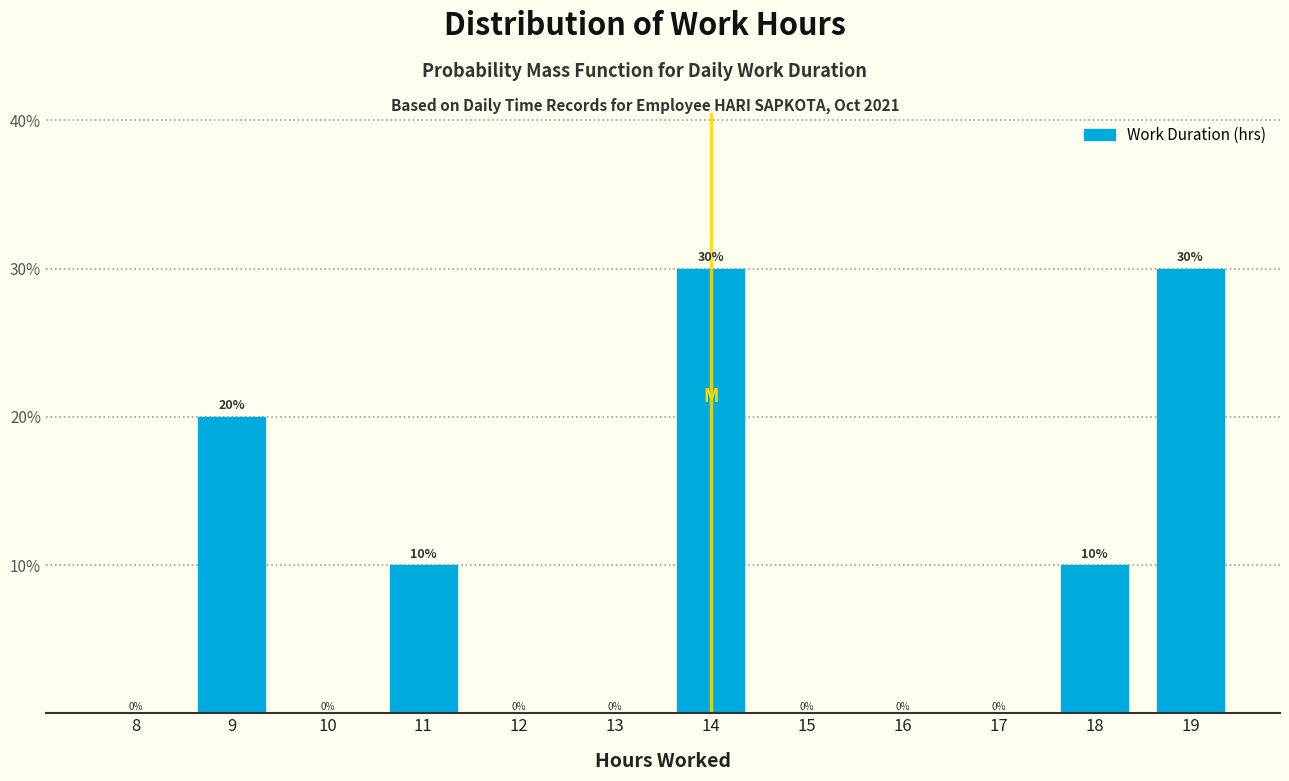

Reading left to right, extract all data points from this chart.

8=0	9=20	10=0	11=10	12=0	13=0	14=30	15=0	16=0	17=0	18=10	19=30